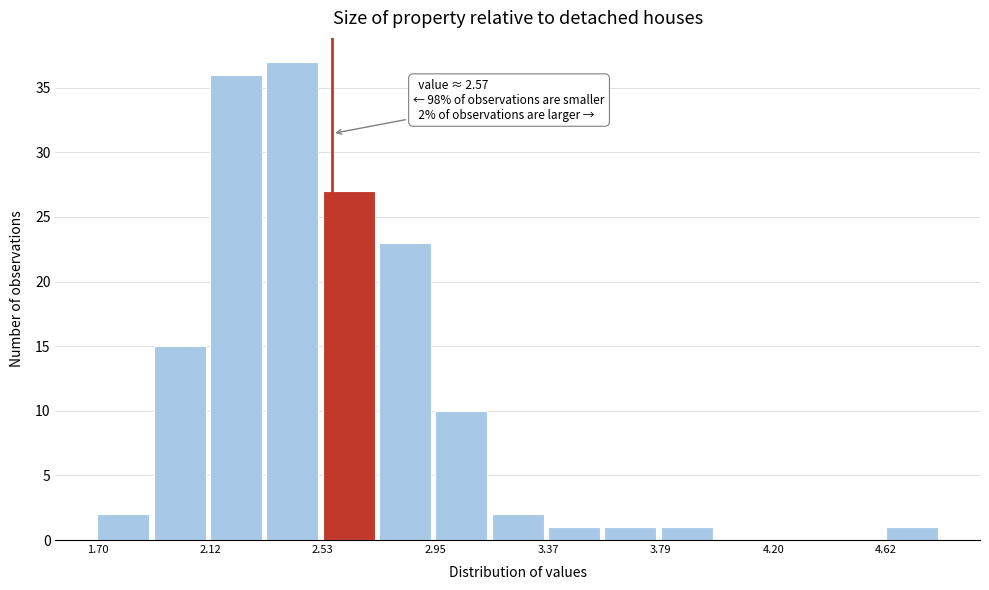

Which range on the x-axis has the tallest bar?

2.35 to 2.55